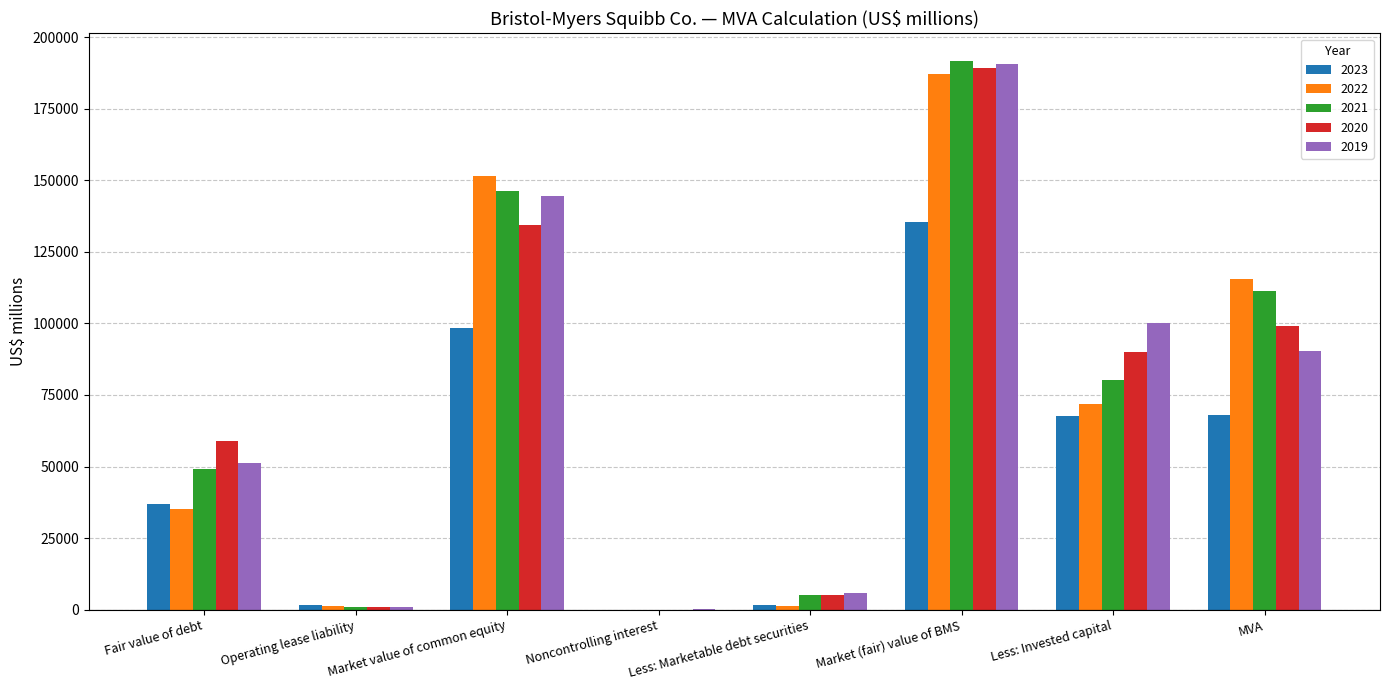

Where does the 2022 series first go above 71720?

Market value of common equity